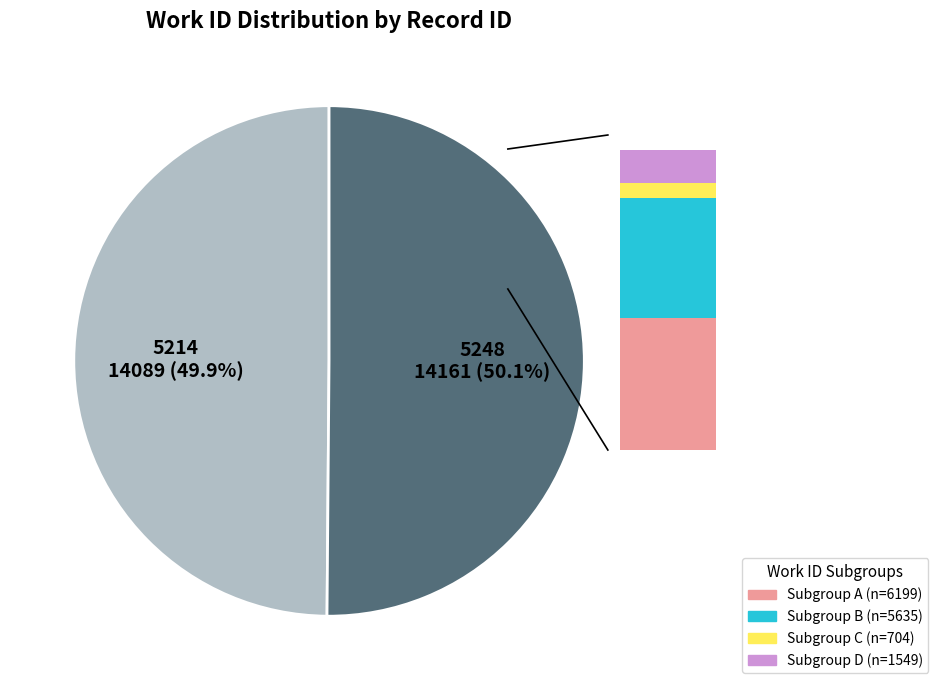

What is the largest slice in the pie chart?

5248